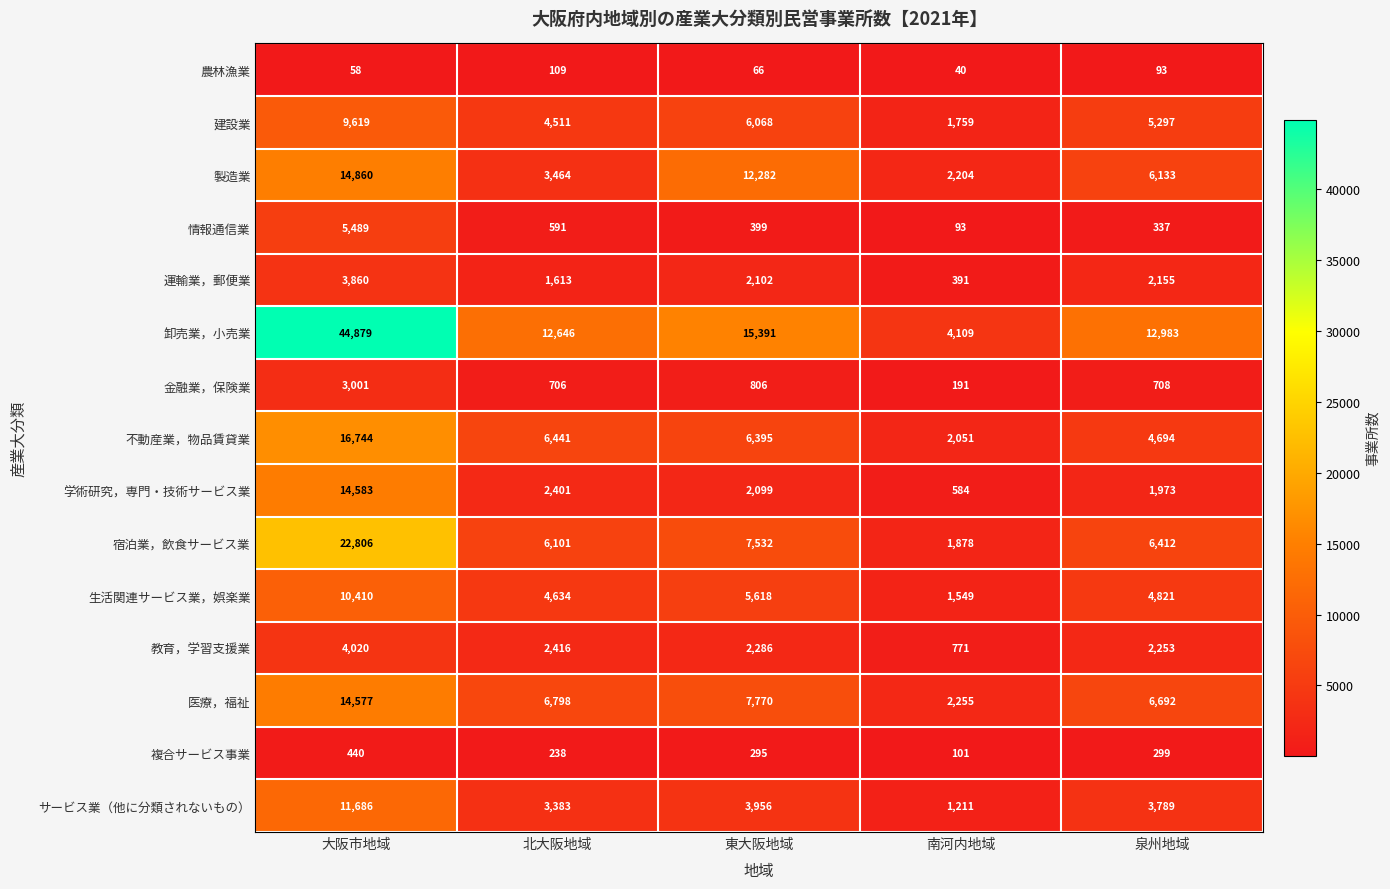

Which label corresponds to the largest value in the chart?

大阪市地域